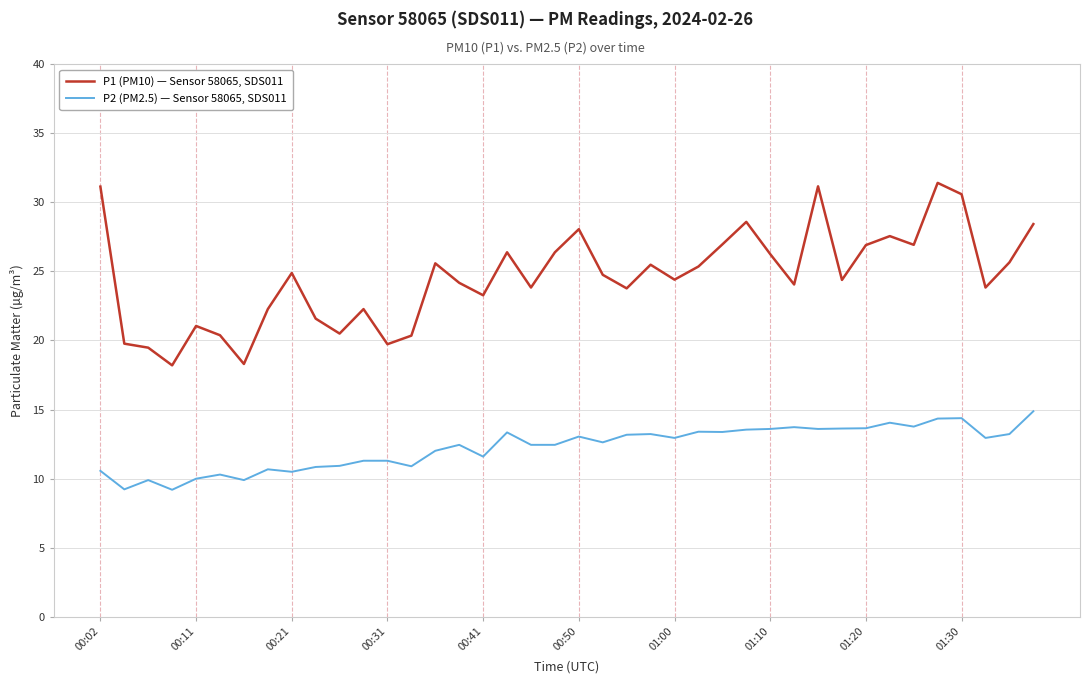

List the series in order of their overall mean, lowest first.

P2 (PM2.5) — Sensor 58065, SDS011, P1 (PM10) — Sensor 58065, SDS011